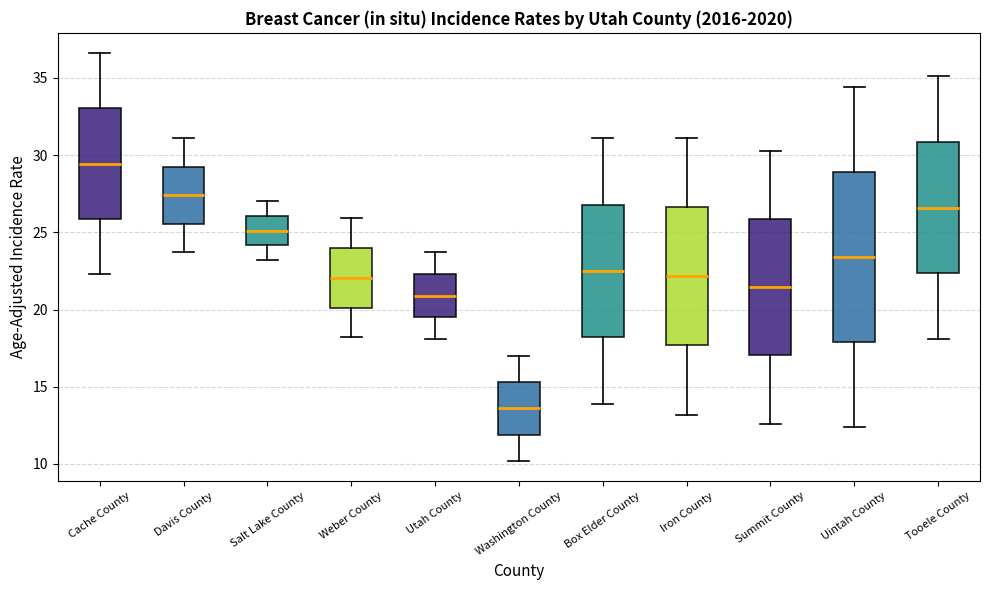

Reading left to right, read every box against the y-axis: the position of its median line, the range the box covers, and the ends of its whiskers. The values are not printed on the chart, so give them approximately, as read against the axis.

Cache County: median 29.5, box 26.0 to 33.0, whiskers 22.5 to 36.5
Davis County: median 27.5, box 25.5 to 29.5, whiskers 23.5 to 31.0
Salt Lake County: median 25.0, box 24.0 to 26.0, whiskers 23.0 to 27.0
Weber County: median 22.0, box 20.0 to 24.0, whiskers 18.0 to 26.0
Utah County: median 21.0, box 19.5 to 22.5, whiskers 18.0 to 23.5
Washington County: median 13.5, box 12.0 to 15.5, whiskers 10.0 to 17.0
Box Elder County: median 22.5, box 18.0 to 27.0, whiskers 14.0 to 31.0
Iron County: median 22.0, box 17.5 to 26.5, whiskers 13.0 to 31.0
Summit County: median 21.5, box 17.0 to 26.0, whiskers 12.5 to 30.5
Uintah County: median 23.5, box 18.0 to 29.0, whiskers 12.5 to 34.5
Tooele County: median 26.5, box 22.5 to 31.0, whiskers 18.0 to 35.0